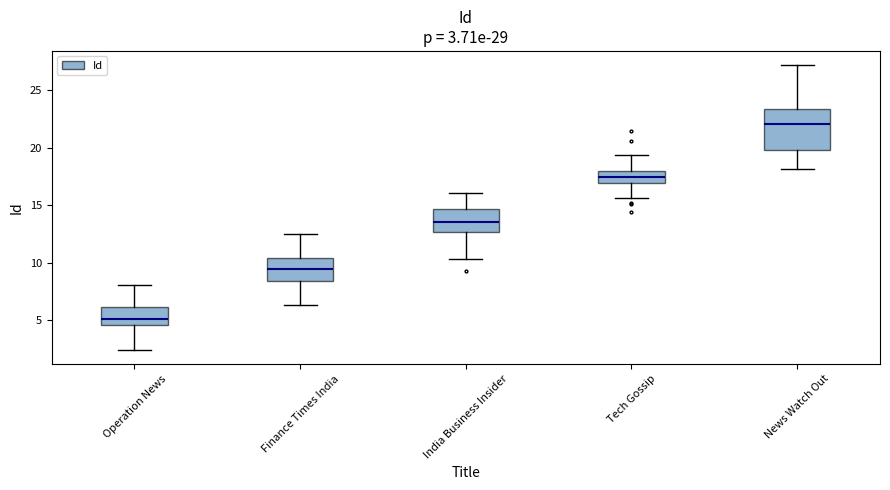

Which box's median line is the lowest?

Operation News